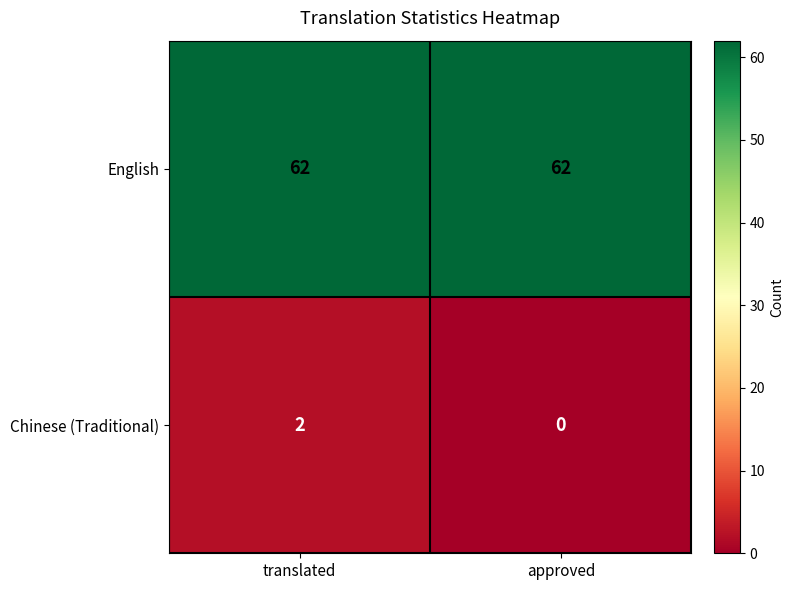

Which series has the widest spread of values?

Chinese (Traditional)